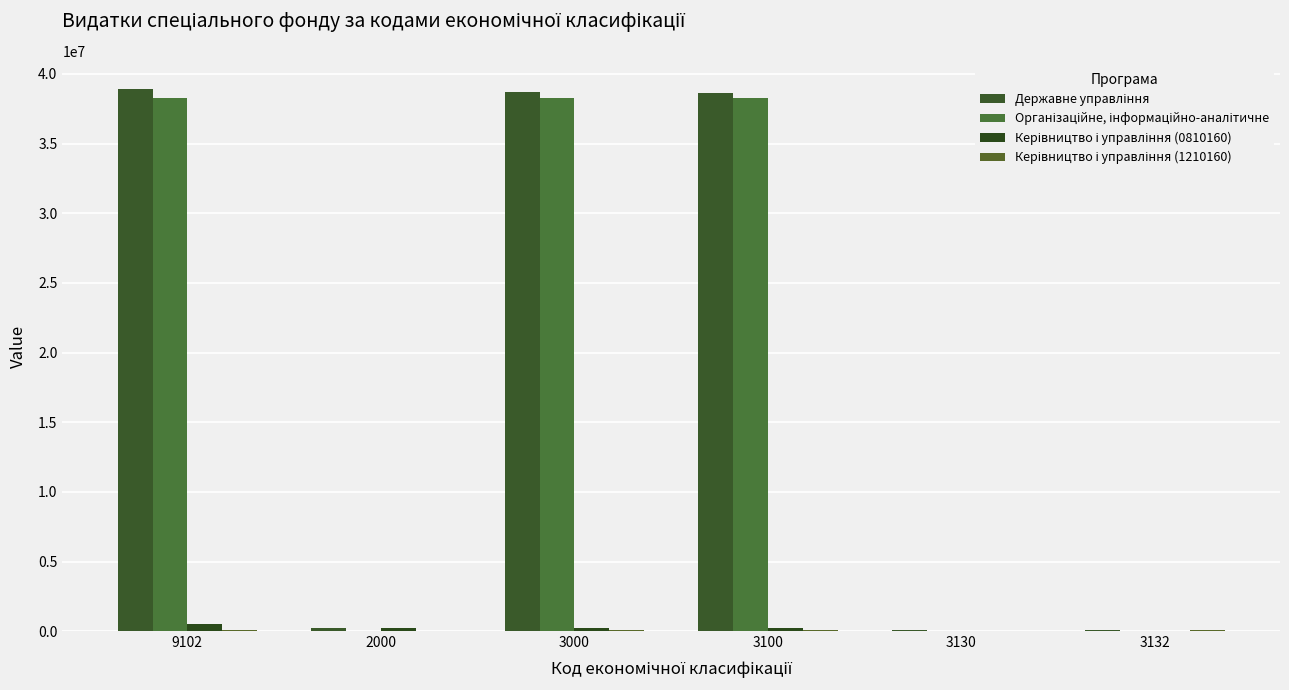

Does the chart contain stacked bars?

No